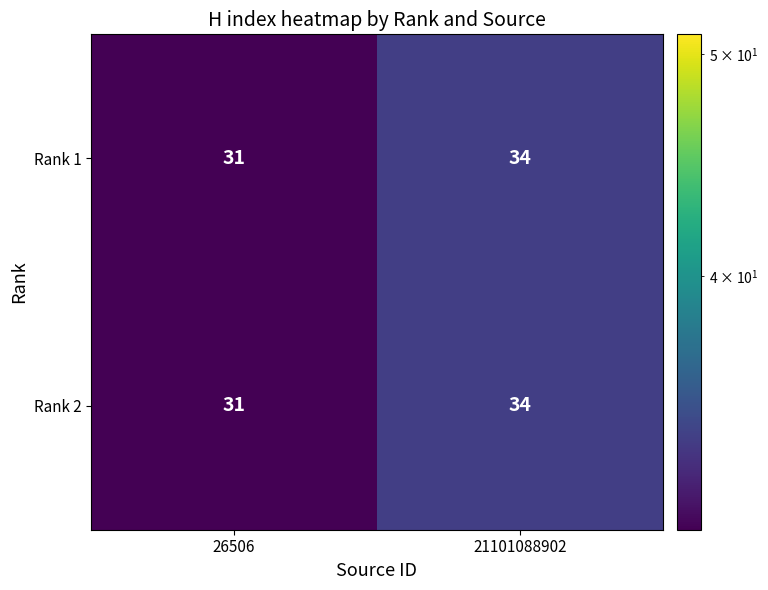

Which category has the lowest value across all series?

26506